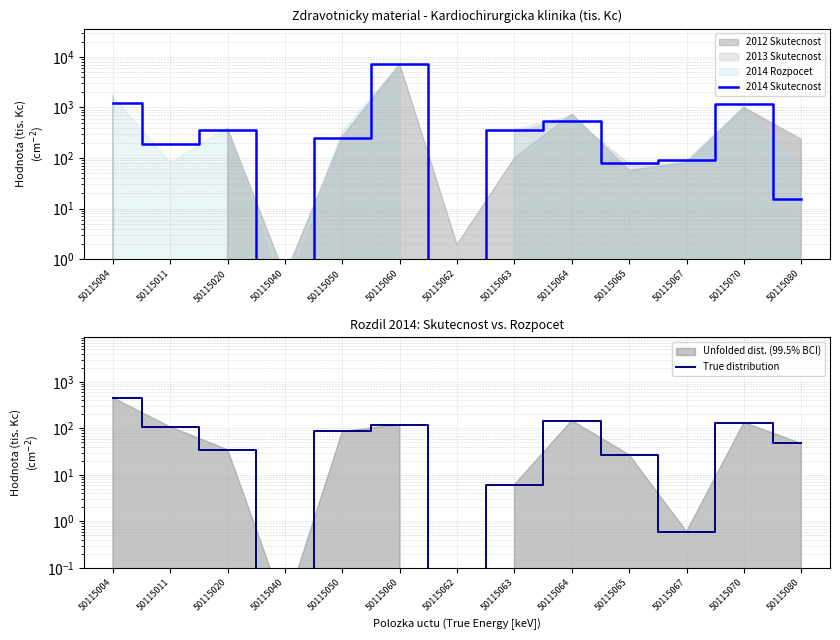

The value of True distribution at 50115080 is 10.4. True or false?

False